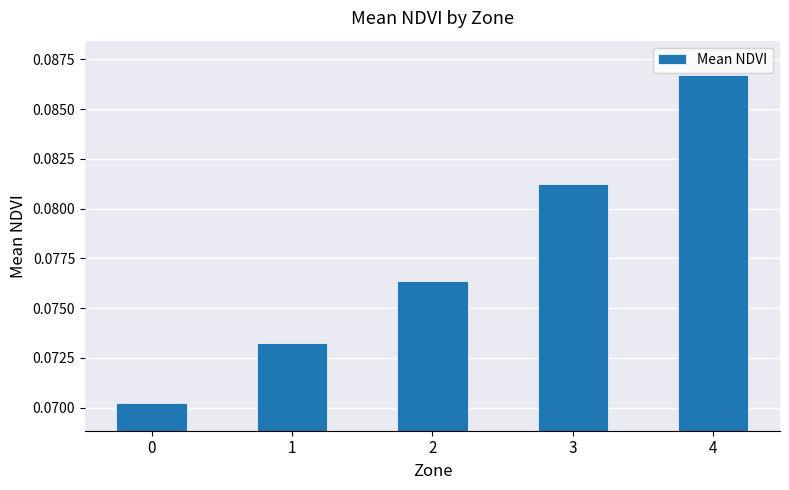

What is the sum of all values?

0.4